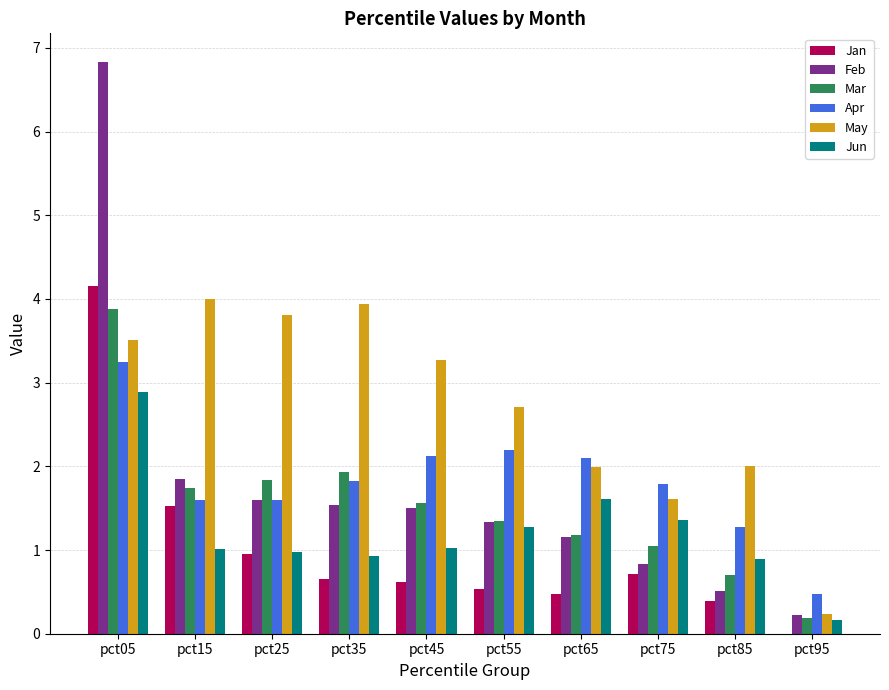

Which series changed the most between pct15 and pct95?

May